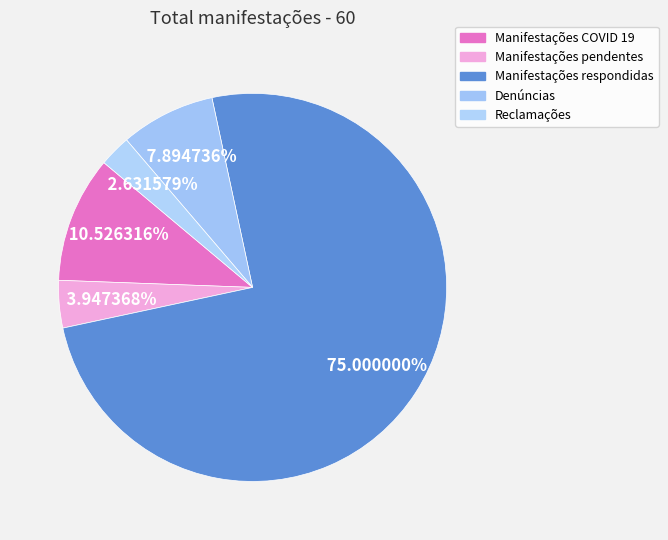

Which slice represents more than half of the pie?

Manifestações respondidas